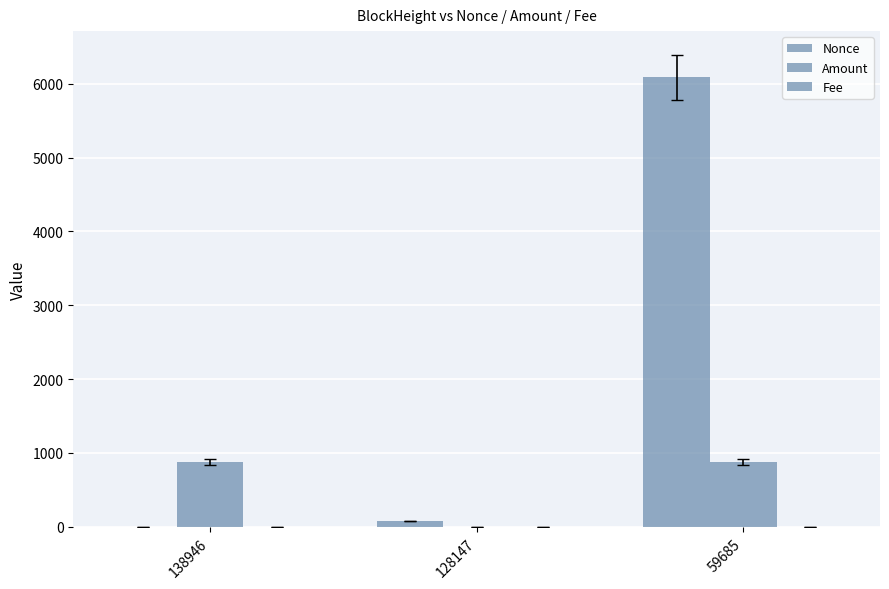

List the series in order of their overall mean, highest first.

Nonce, Amount, Fee